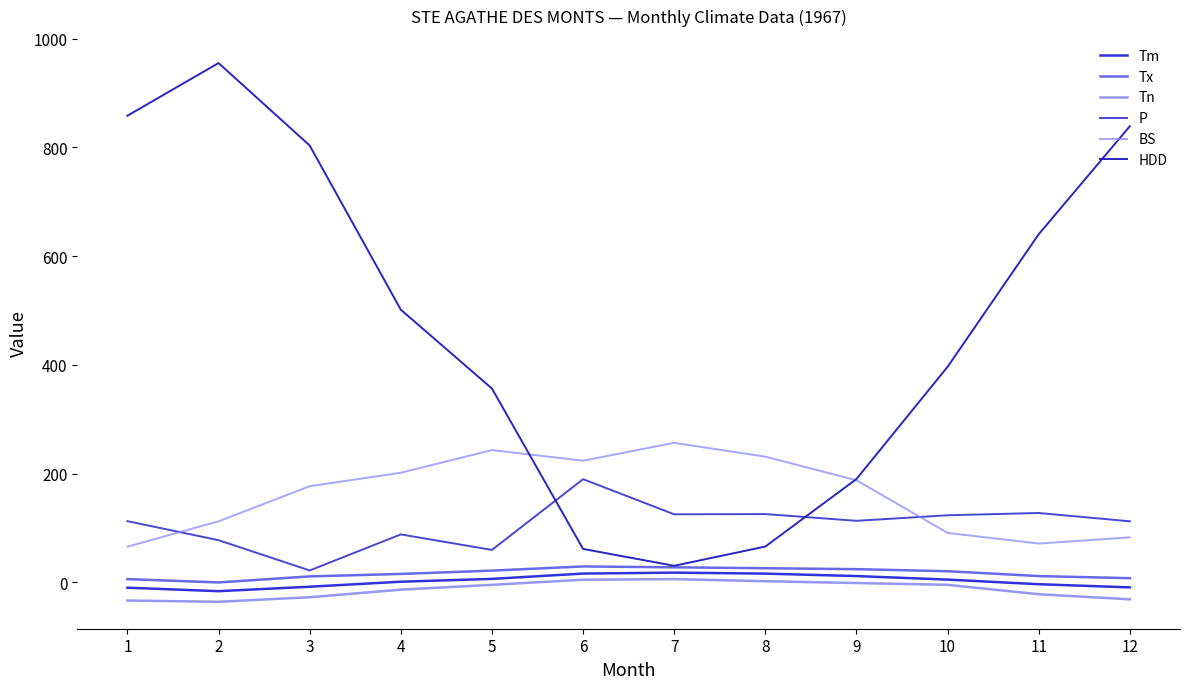

List the labels in order of Tm value, largest first.

7, 6, 8, 9, 5, 10, 4, 11, 3, 12, 1, 2